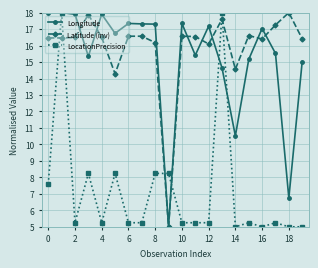

How many lines are shown in the chart?

3